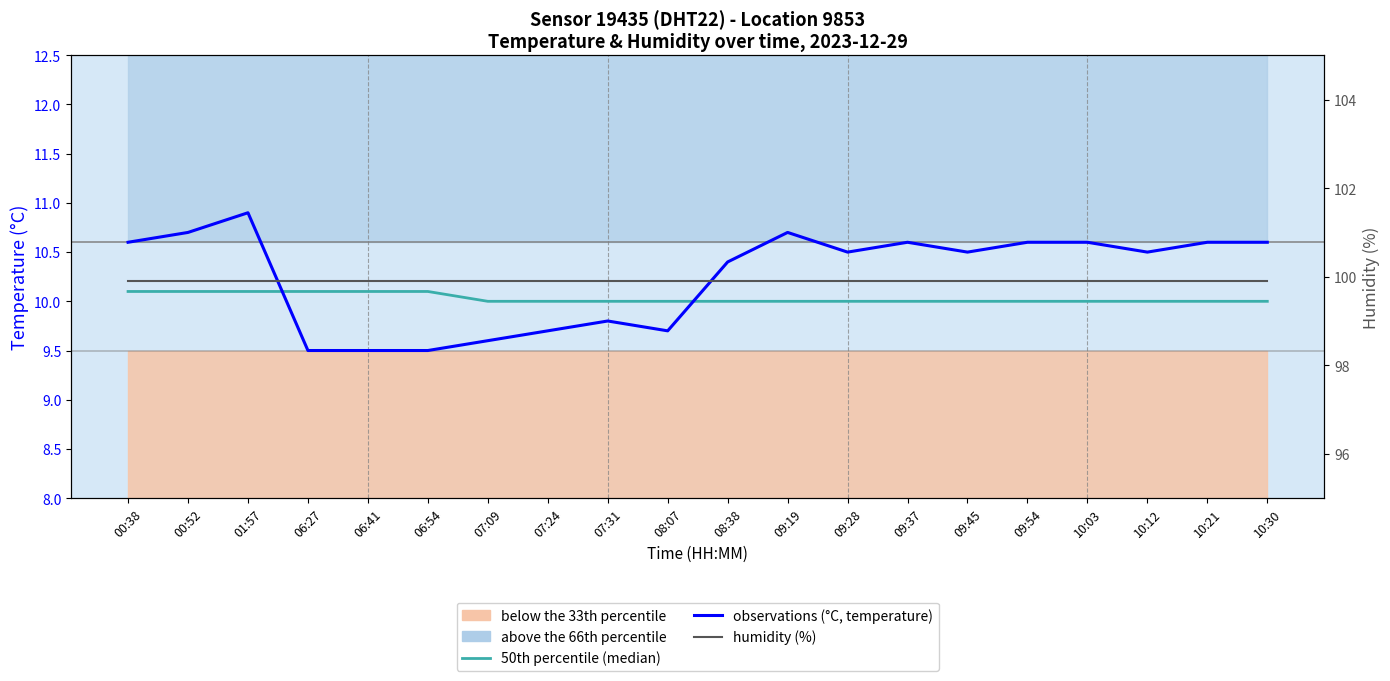

What position from the left is 07:31?

9